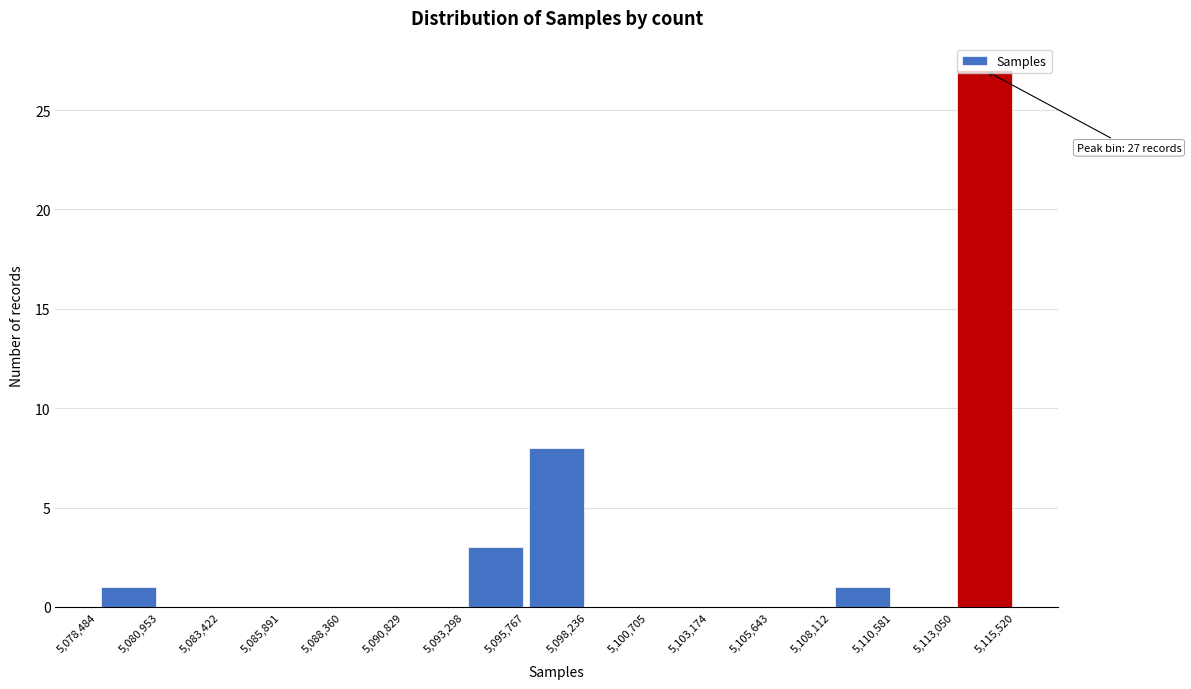

Over which range of the x-axis is the bar tallest?

5,113,050 to 5,115,520